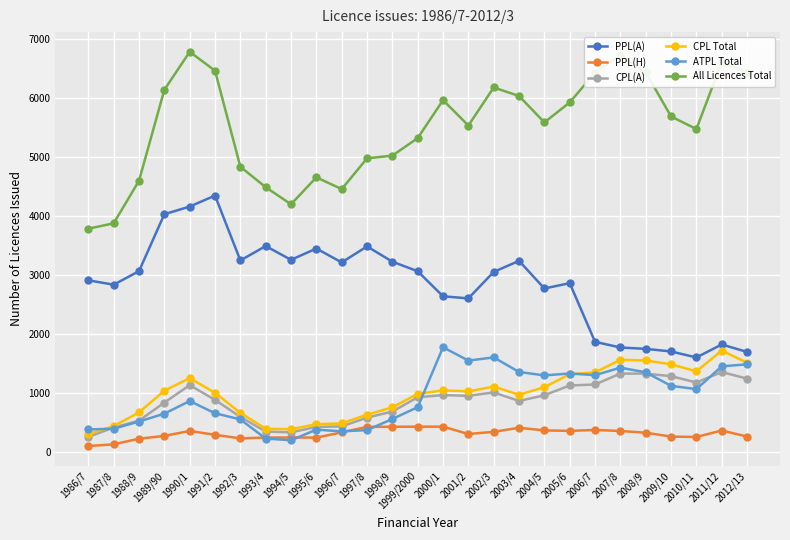

What is the maximum value for PPL(H)?

431